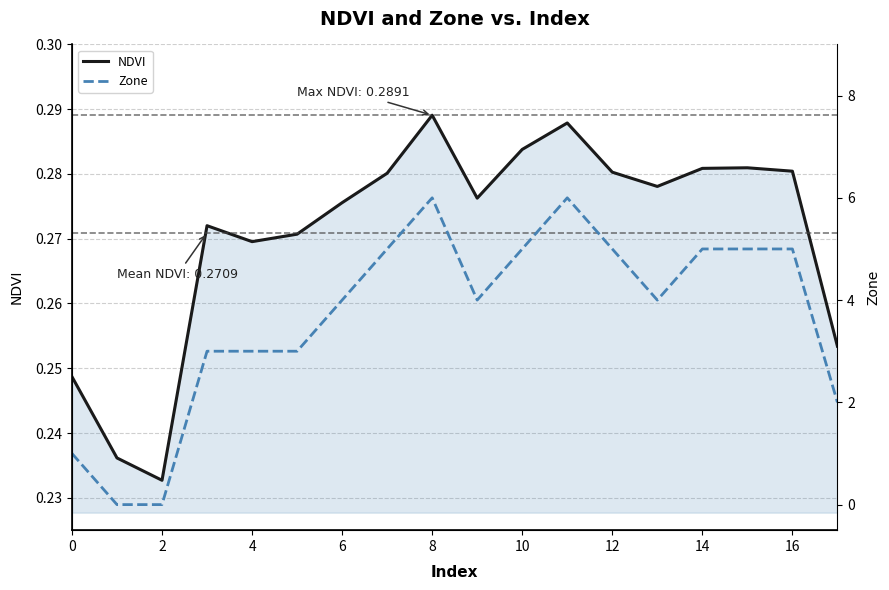

How many categories are shown in the chart?

18